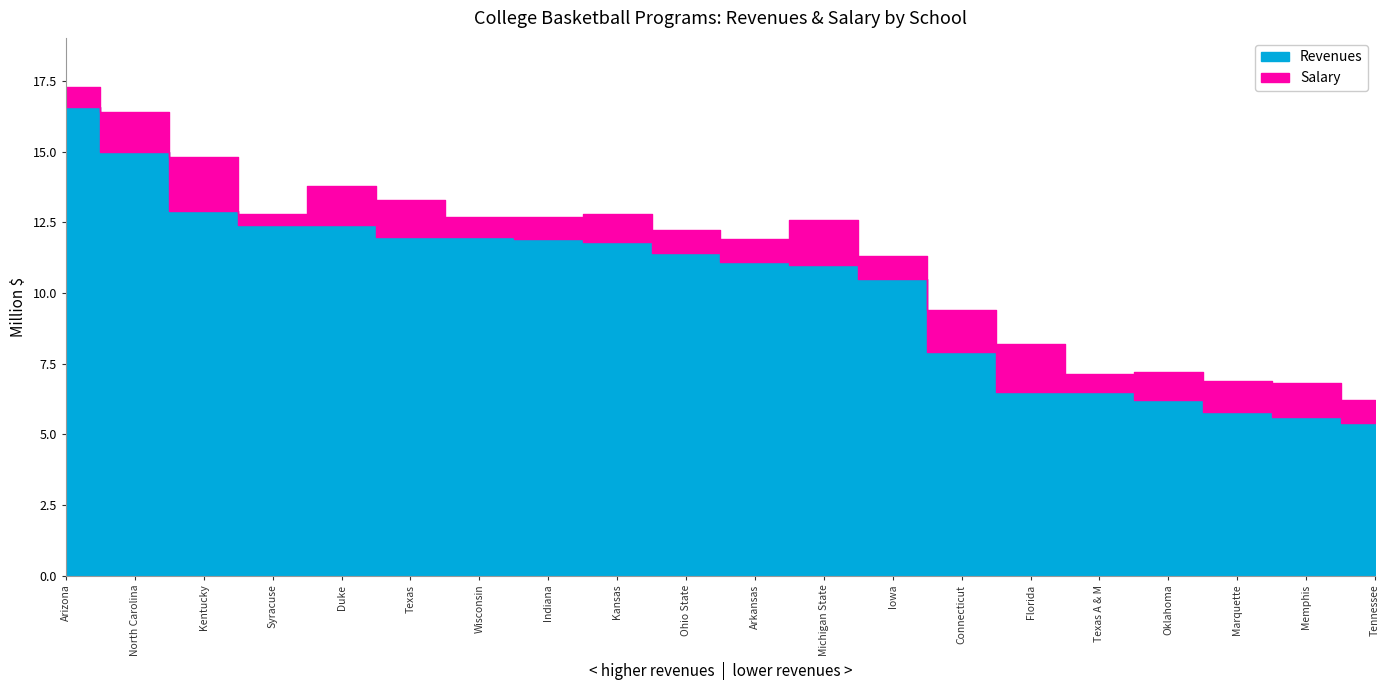

What is the difference between the Salary values at Florida and Michigan State?

0.1